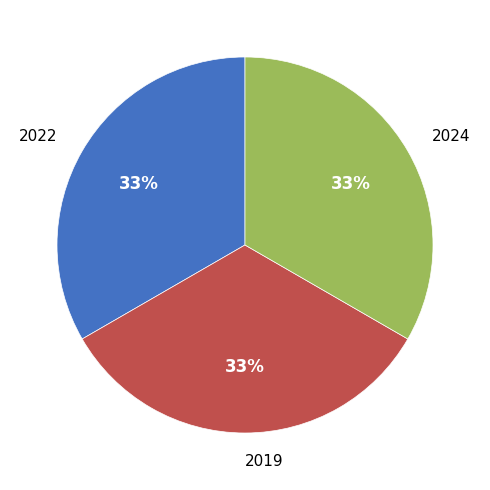

True or false: 2022 accounts for 33% of the total.

True